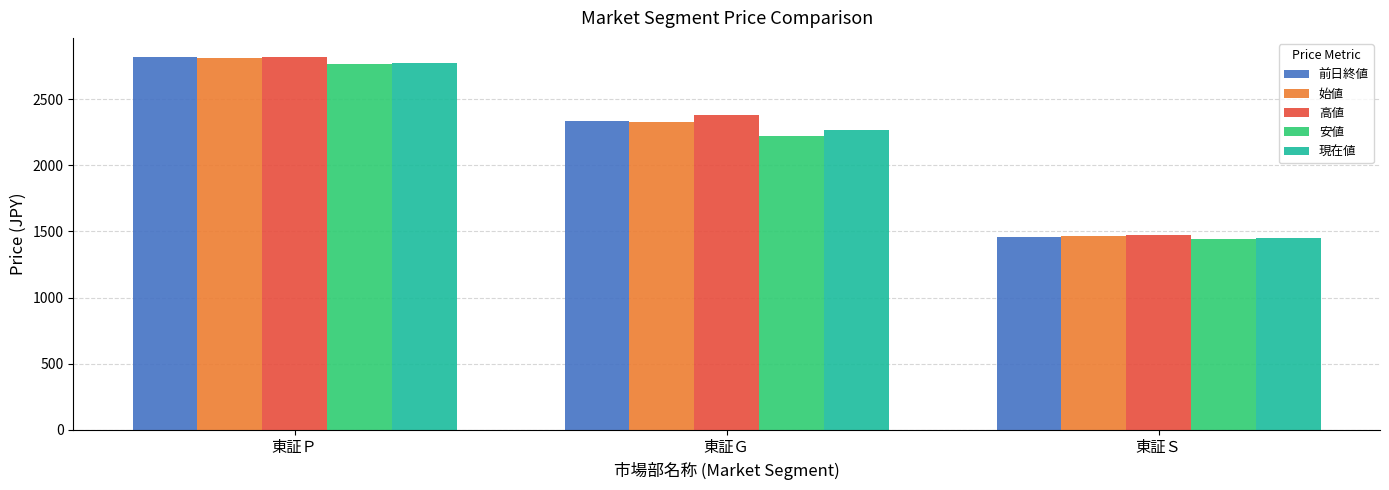

Is it true that 始値 equals 2327.8 at 東証Ｇ?

True